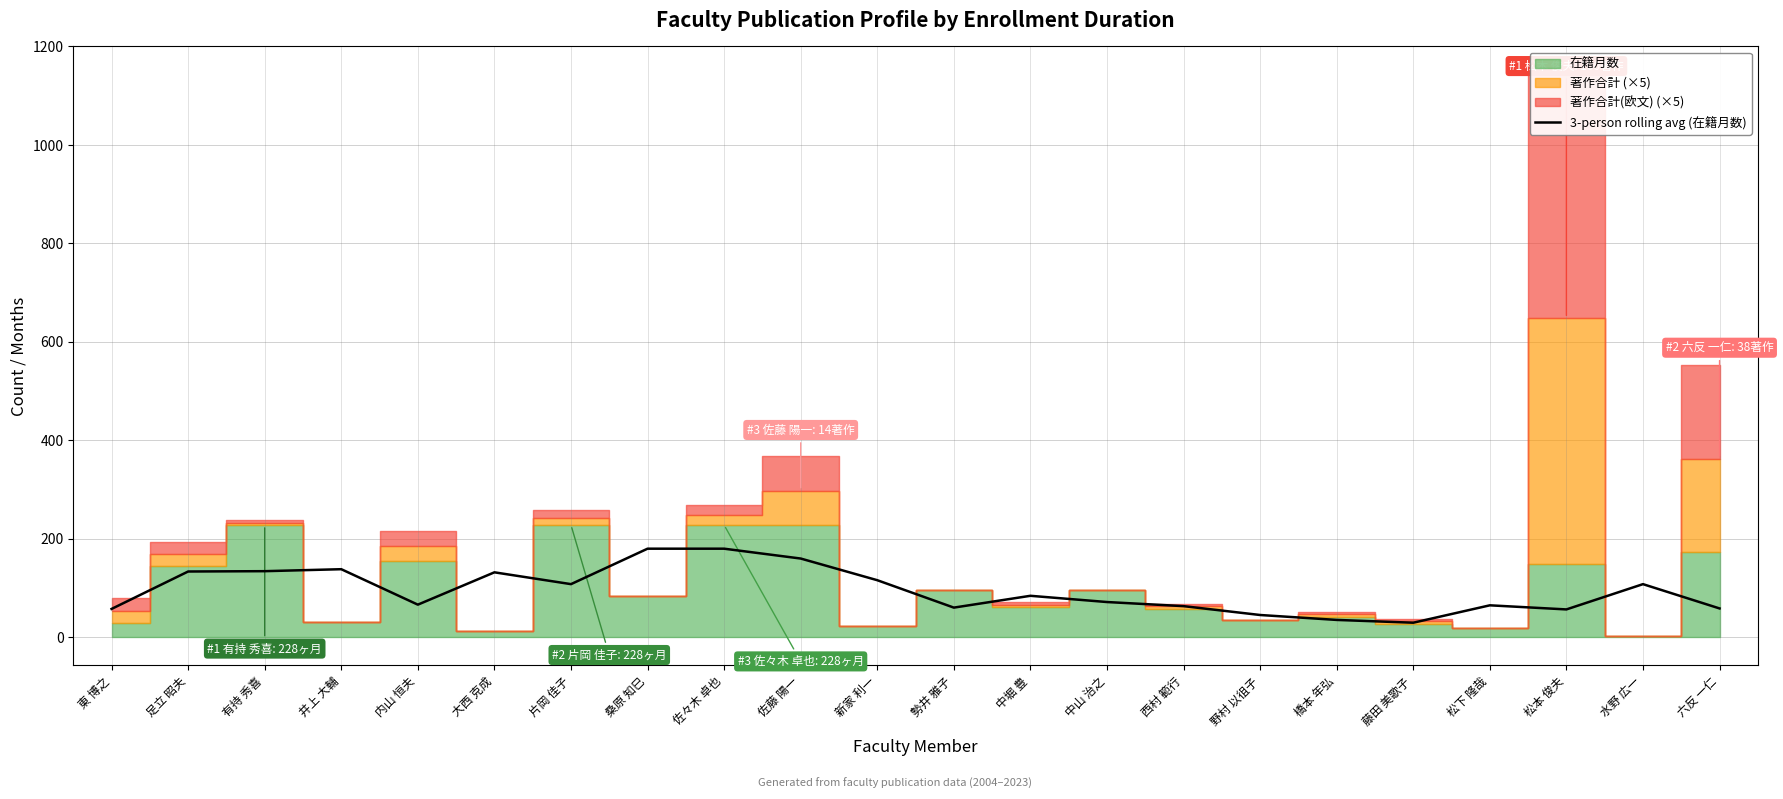

The value of 3-person rolling avg (在籍月数) at 有持 秀喜 is 134.3. True or false?

True